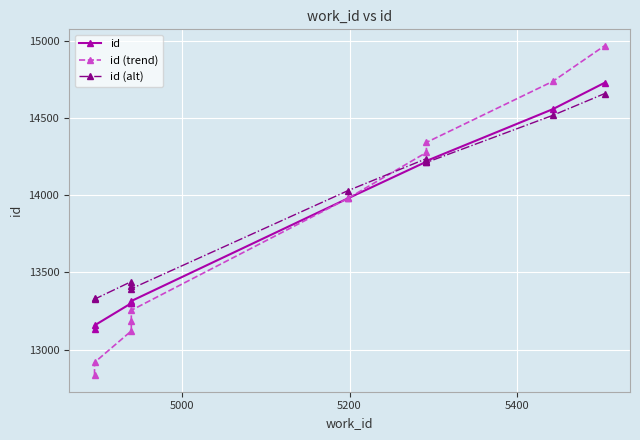

What is the lowest value of the id (trend) series?

12834